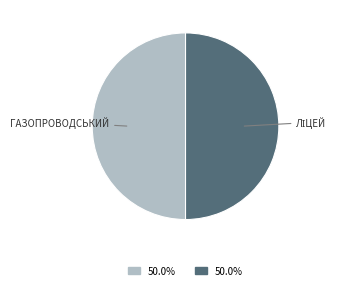

How many slices are in this pie chart?

2